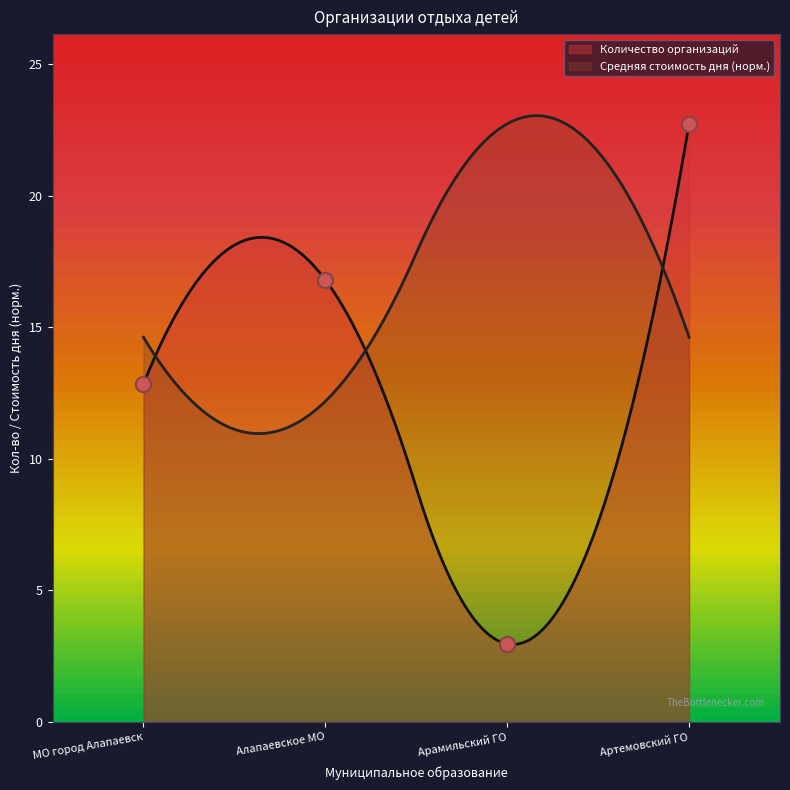

What is the change in value from МО город Алапаевск to Артемовский ГО?

+10